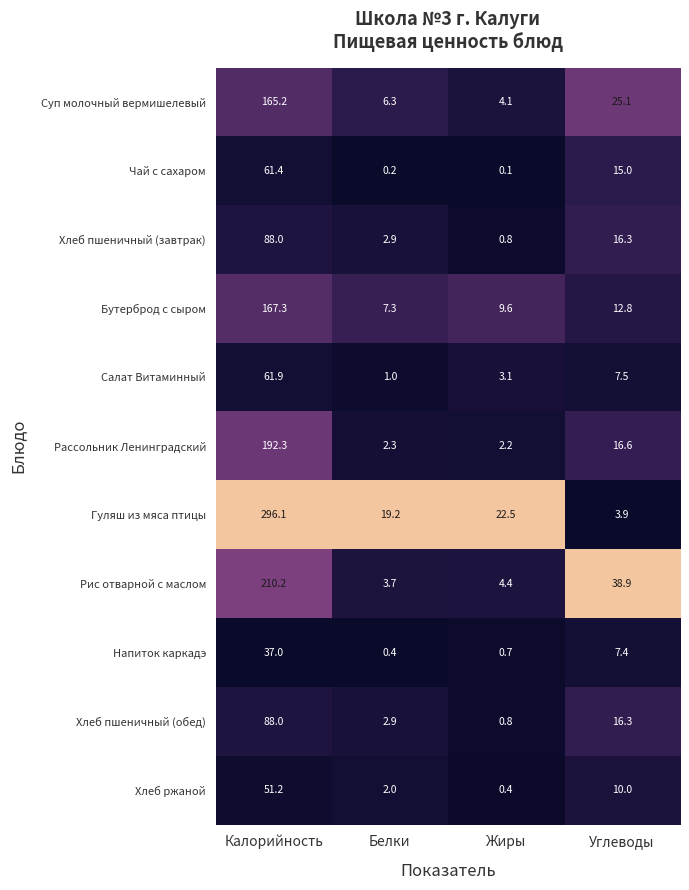

What is the sum of the Хлеб пшеничный (завтрак) values at Жиры and Углеводы?

17.1